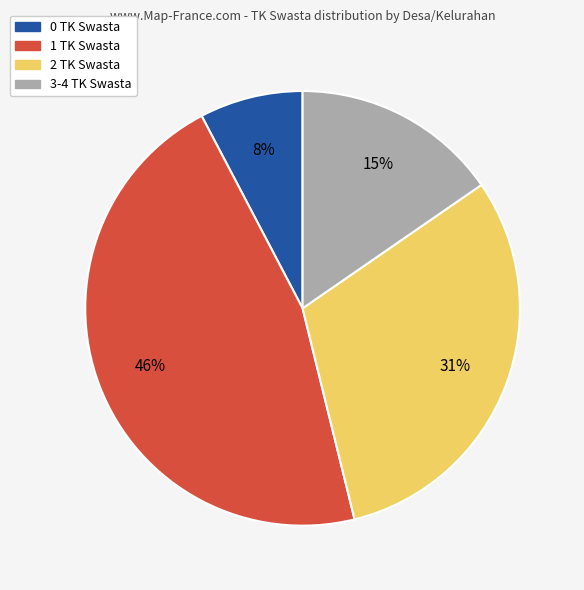

Is there any slice that represents more than half of the pie?

No